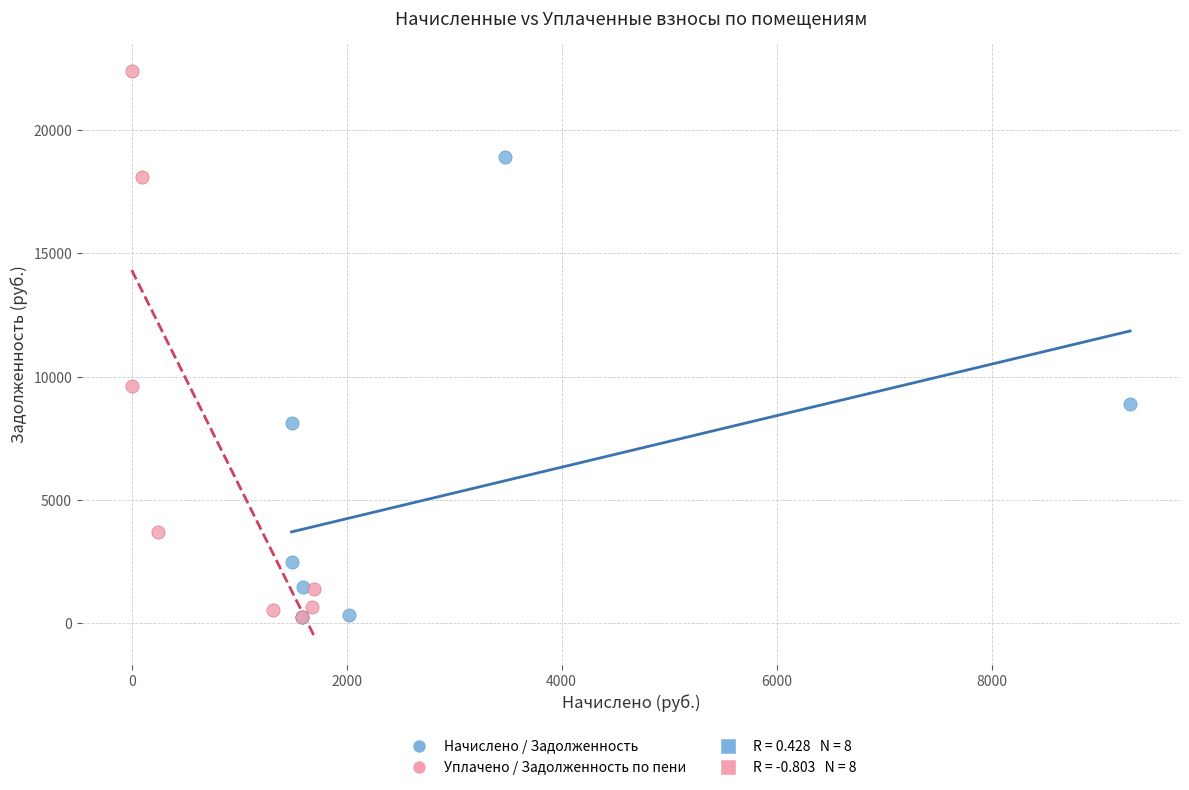

Which series has the largest Y range (max minus min)?

Уплачено / Задолженность по пени